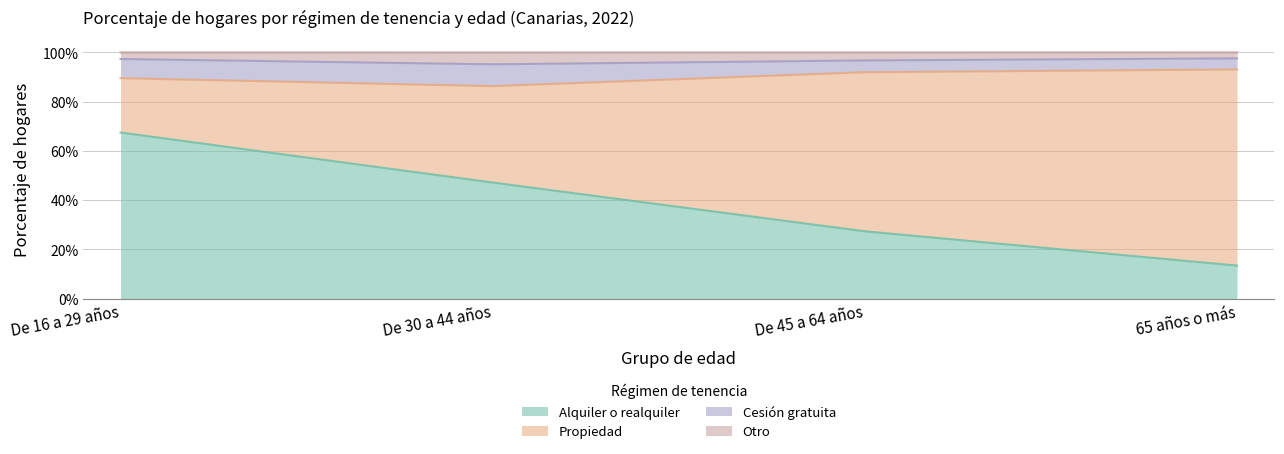

True or false: Alquiler o realquiler has more than 2 points higher than both neighbors.

False